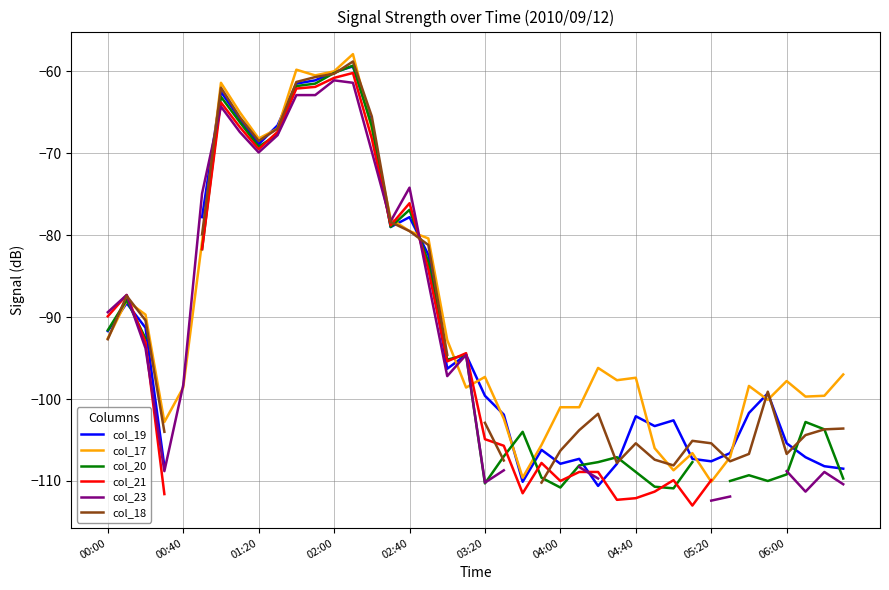

Read the col_18 value at 23.

-110.2